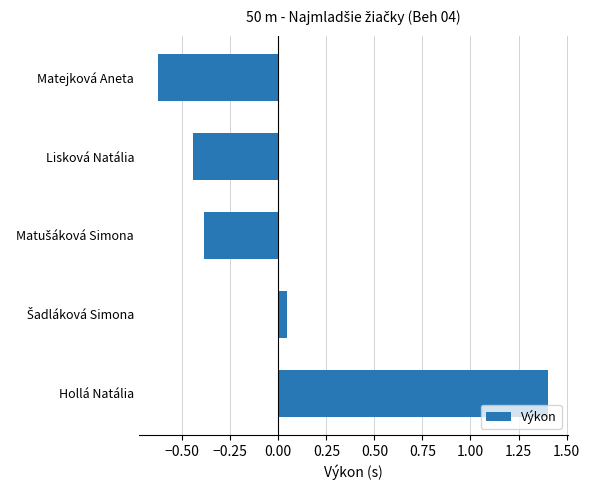

True or false: the data shows -0.3 at Lisková Natália.

False